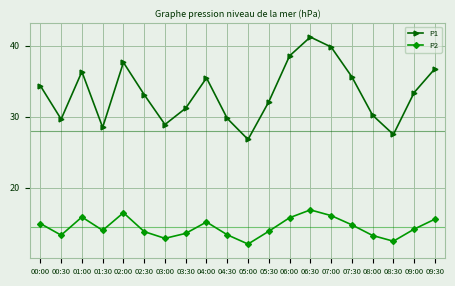

How many categories are shown in the chart?

20